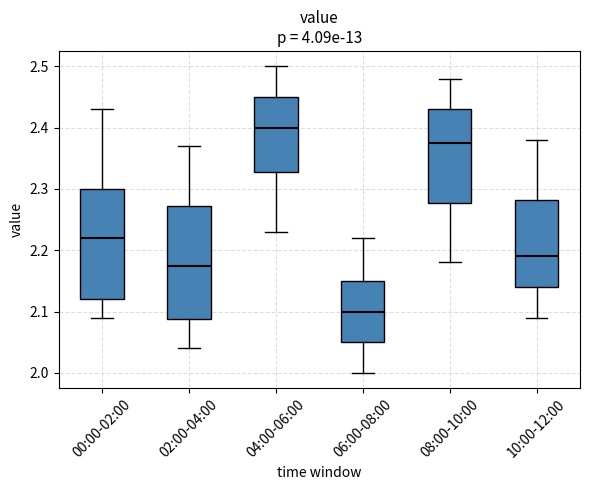

Reading left to right, transcribe this box plot: for each box, give where its median line is, the range the box spans, and where its two whiskers end, as read against the y-axis. The values are not printed on the chart, so give them approximately, as read against the axis.

00:00-02:00: median 2.22, box 2.12 to 2.30, whiskers 2.09 to 2.43
02:00-04:00: median 2.18, box 2.09 to 2.27, whiskers 2.04 to 2.37
04:00-06:00: median 2.40, box 2.33 to 2.45, whiskers 2.23 to 2.50
06:00-08:00: median 2.10, box 2.05 to 2.15, whiskers 2.00 to 2.22
08:00-10:00: median 2.38, box 2.28 to 2.43, whiskers 2.18 to 2.48
10:00-12:00: median 2.19, box 2.14 to 2.28, whiskers 2.09 to 2.38